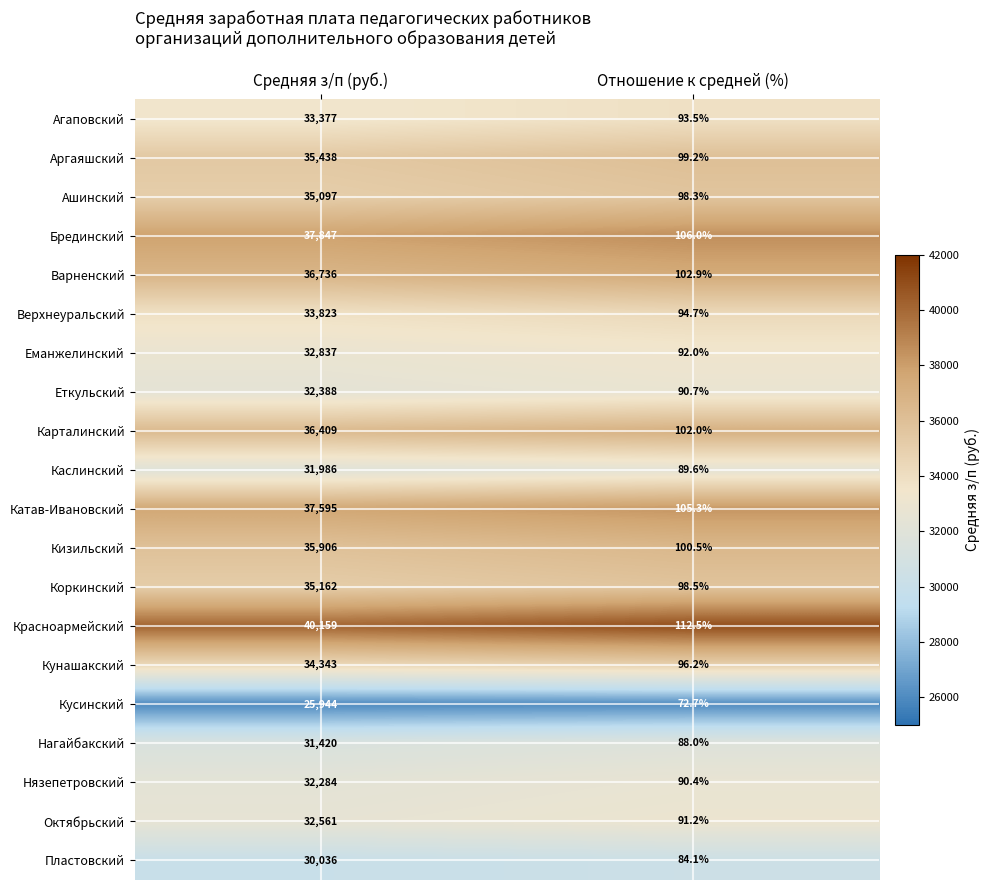

At Средняя з/п (руб.), list the series in order from smallest to largest.

Кусинский, Пластовский, Нагайбакский, Каслинский, Нязепетровский, Еткульский, Октябрьский, Еманжелинский, Агаповский, Верхнеуральский, Кунашакский, Ашинский, Коркинский, Аргаяшский, Кизильский, Карталинский, Варненский, Катав-Ивановский, Брединский, Красноармейский